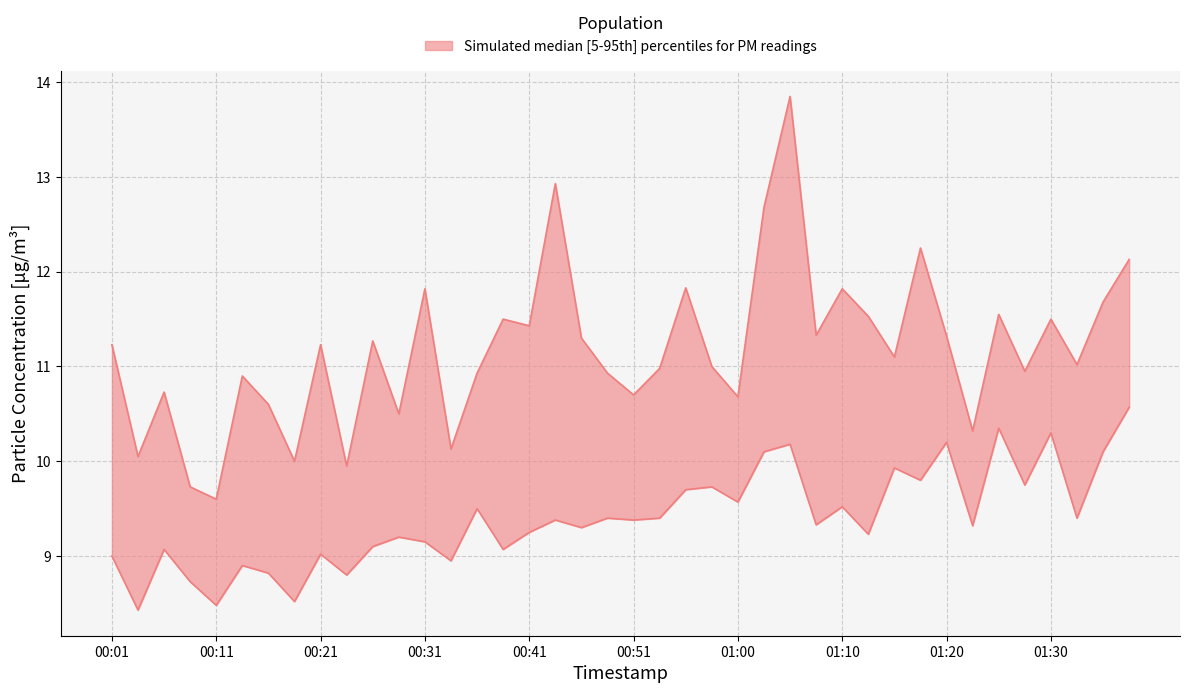

True or false: P1 has a value of 19.0 at 00:36.

False